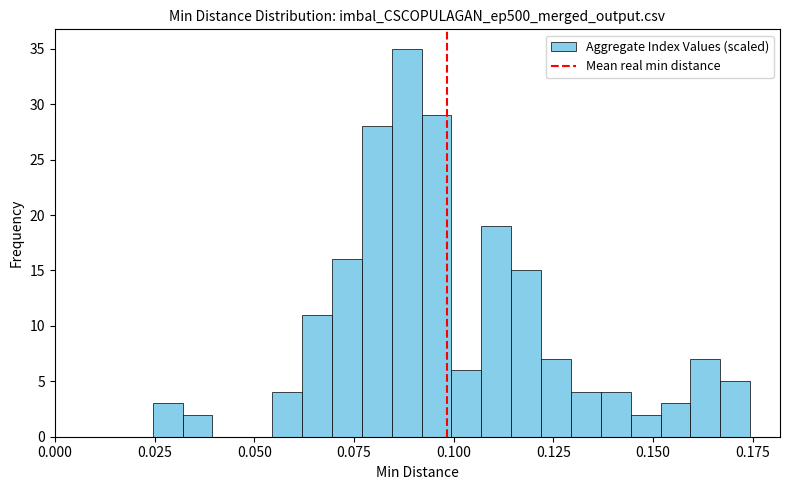

Read against the x-axis, roughly where is the centre of the tallest bar?

0.090